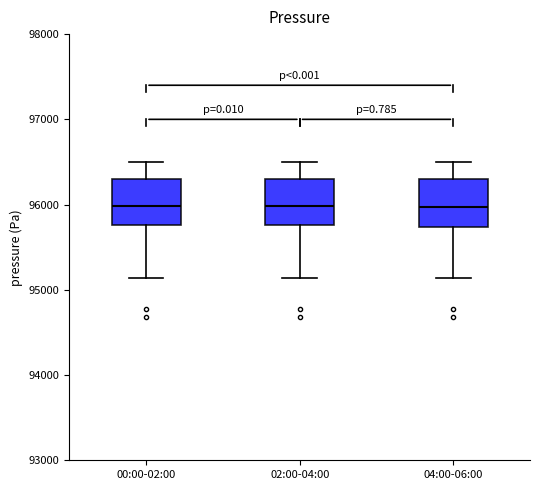

Where does the upper whisker of the box for 02:00-04:00 end on the y-axis? The values are not printed on the chart, so give them approximately, as read against the axis.

96500